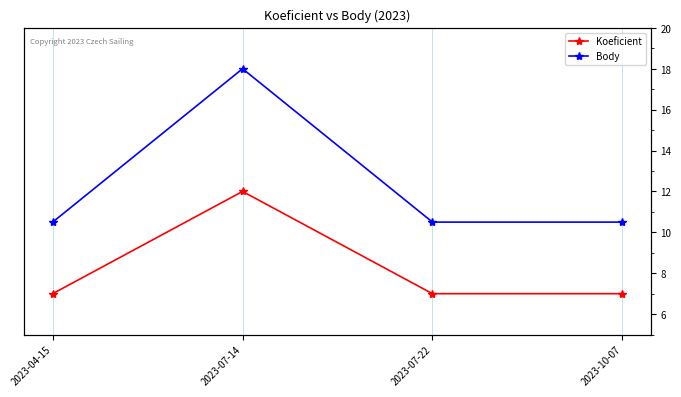

What position from the right is 2023-07-14?

3